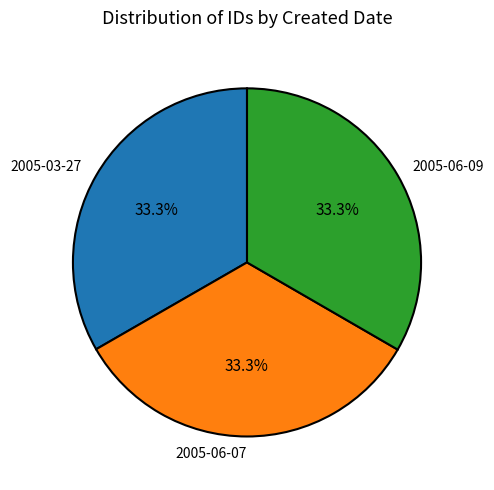

Is there any slice that represents more than half of the pie?

No